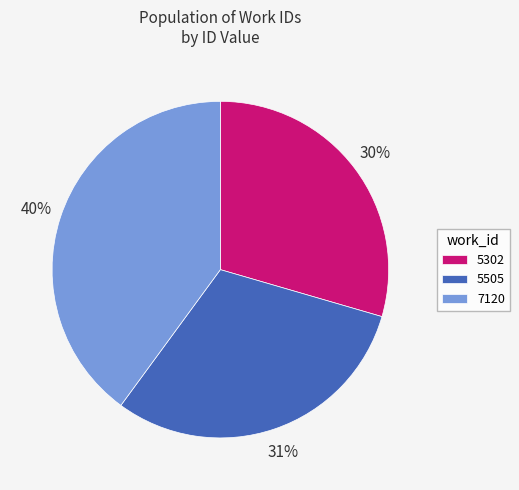

True or false: 5505 accounts for 31% of the total.

True